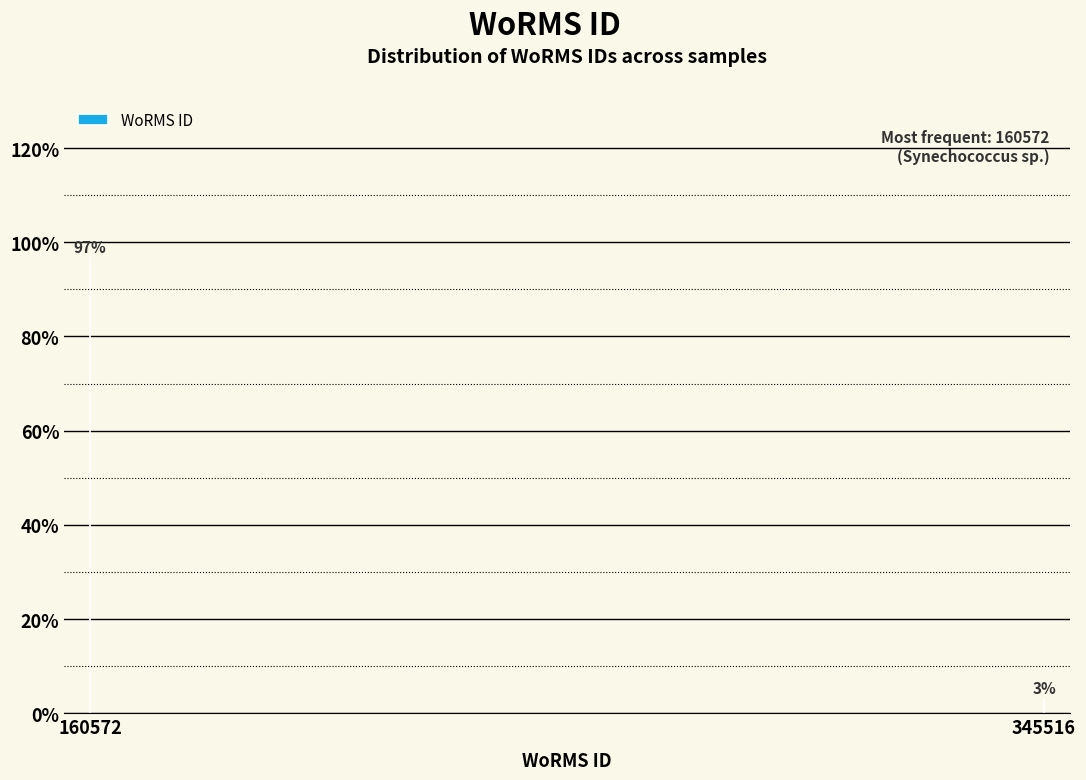

Rank the categories by value from highest to lowest.

160572, 345516